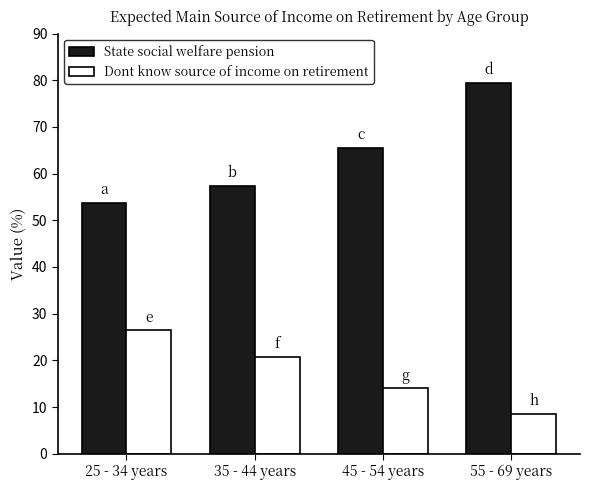

How many distinct data groups are displayed?

2